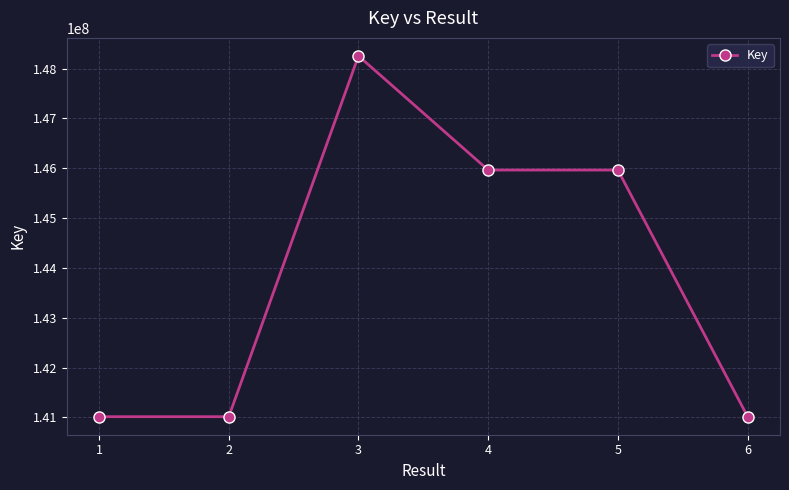

What is the ratio of the value at 5 to the value at 6?

1.0